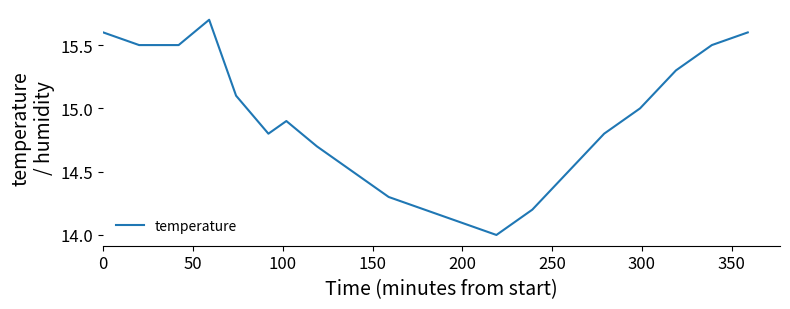

What is the average value?

14.9